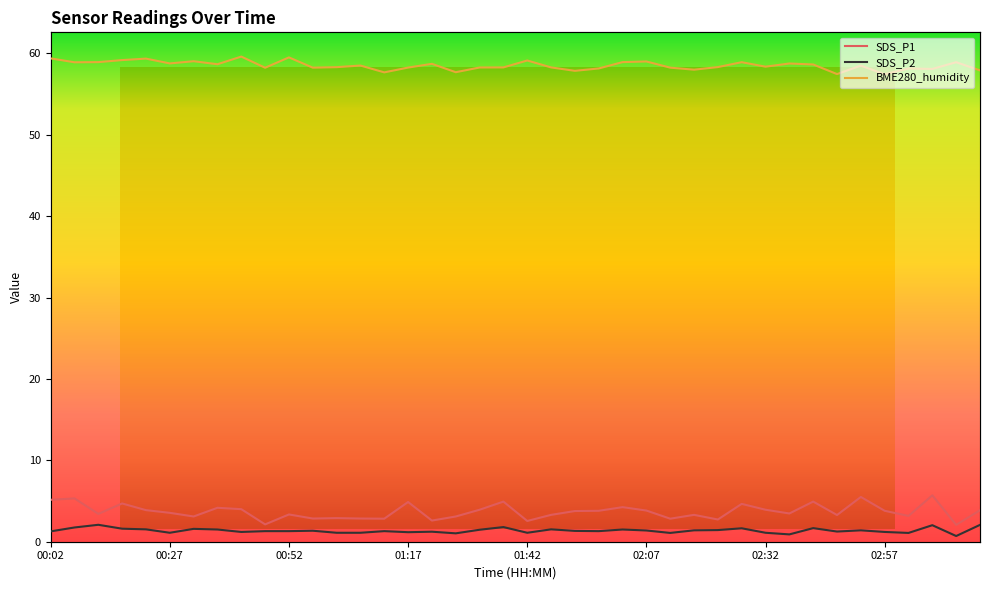

Between 01:27 and 01:42, which series saw the biggest shift?

BME280_humidity